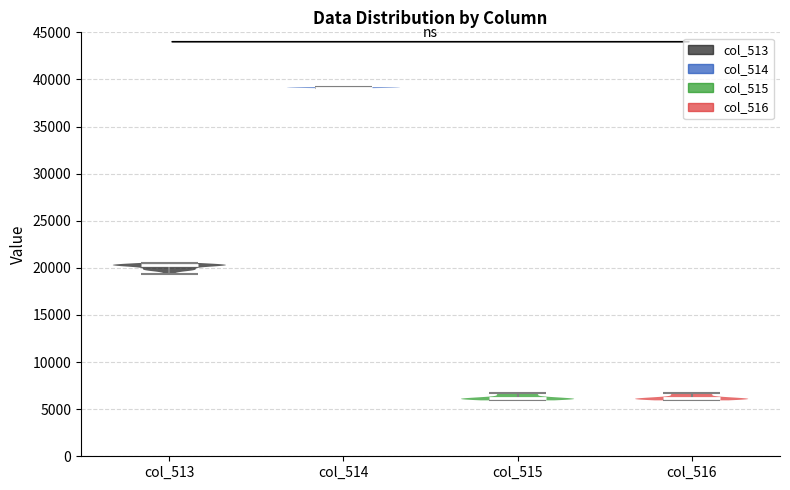

Reading left to right, read every violin against the y-axis: where its median line is, and the lowest and highest points it reaches. The values are not printed on the chart, so give them approximately, as read against the axis.

col_513: median line 20500, lowest point 19500, highest point 20500
col_514: median line 39000, lowest point 39000, highest point 39000
col_515: median line 6000, lowest point 6000, highest point 6500
col_516: median line 6000, lowest point 6000, highest point 6500